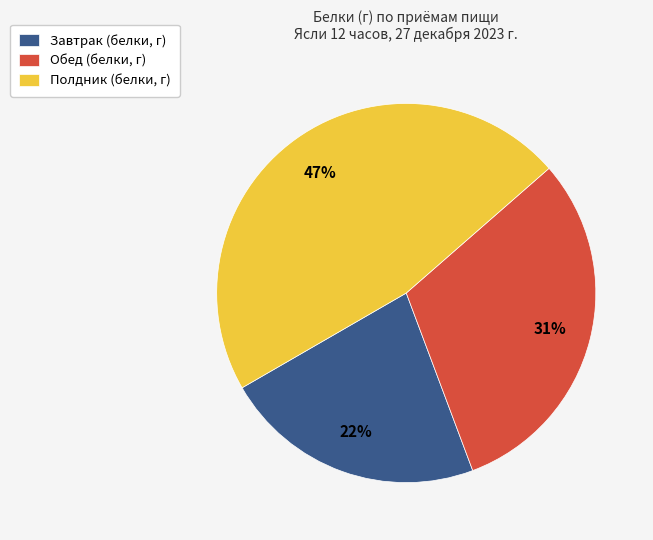

To the nearest percent, what is the difference between the largest and smallest slice percentages?

25%